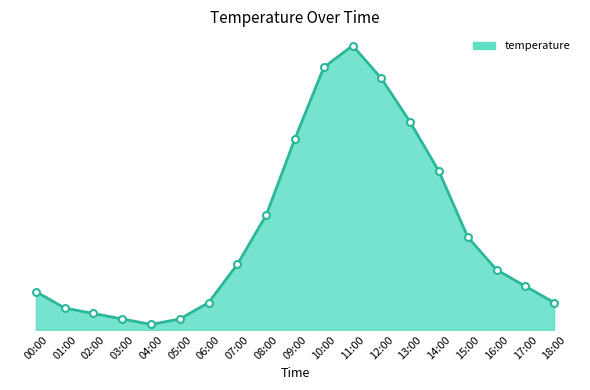

What is the change in value from 00:00 to 02:00?

-0.4